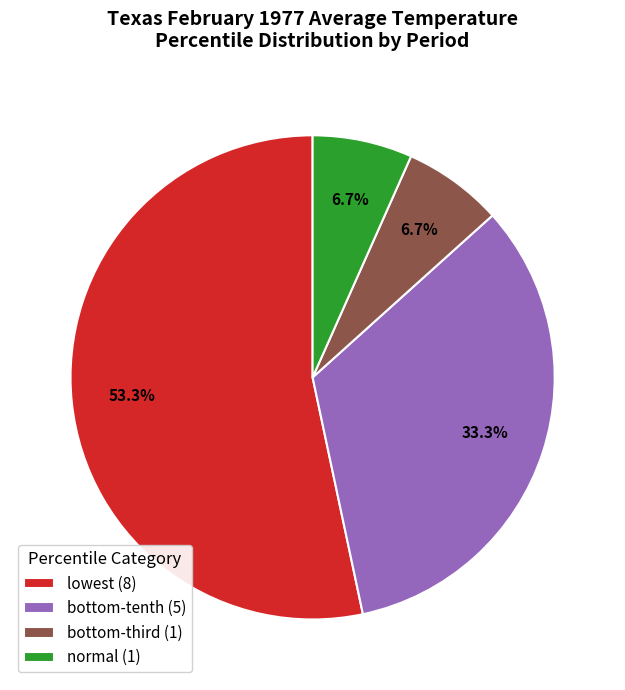

How many segments does this pie chart have?

4